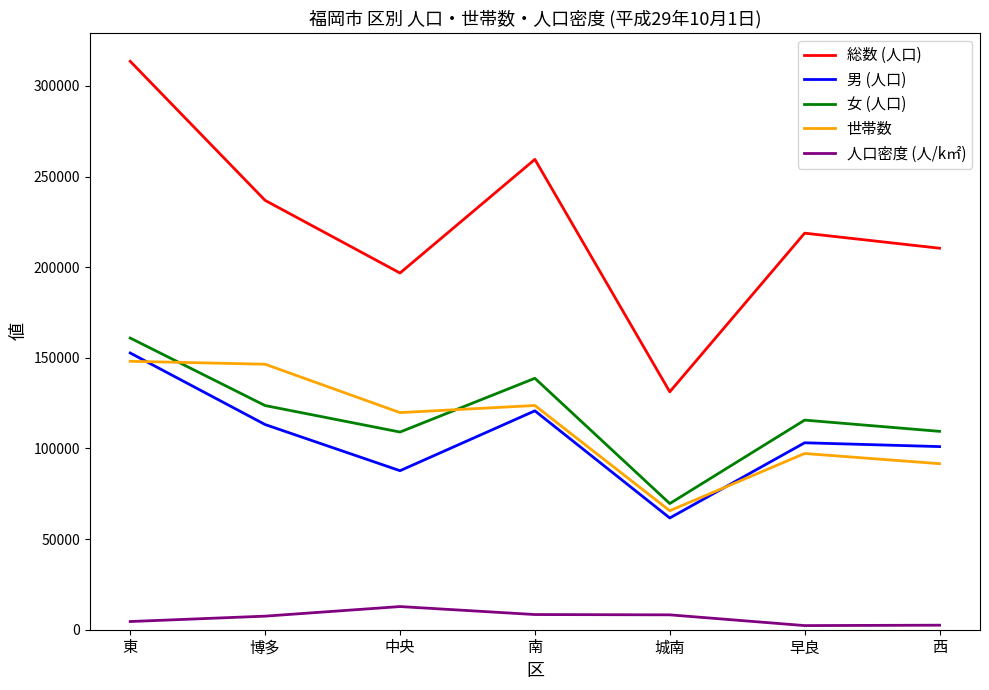

What is the difference between the maximum and minimum values in the 女 (人口) series?

91317.0